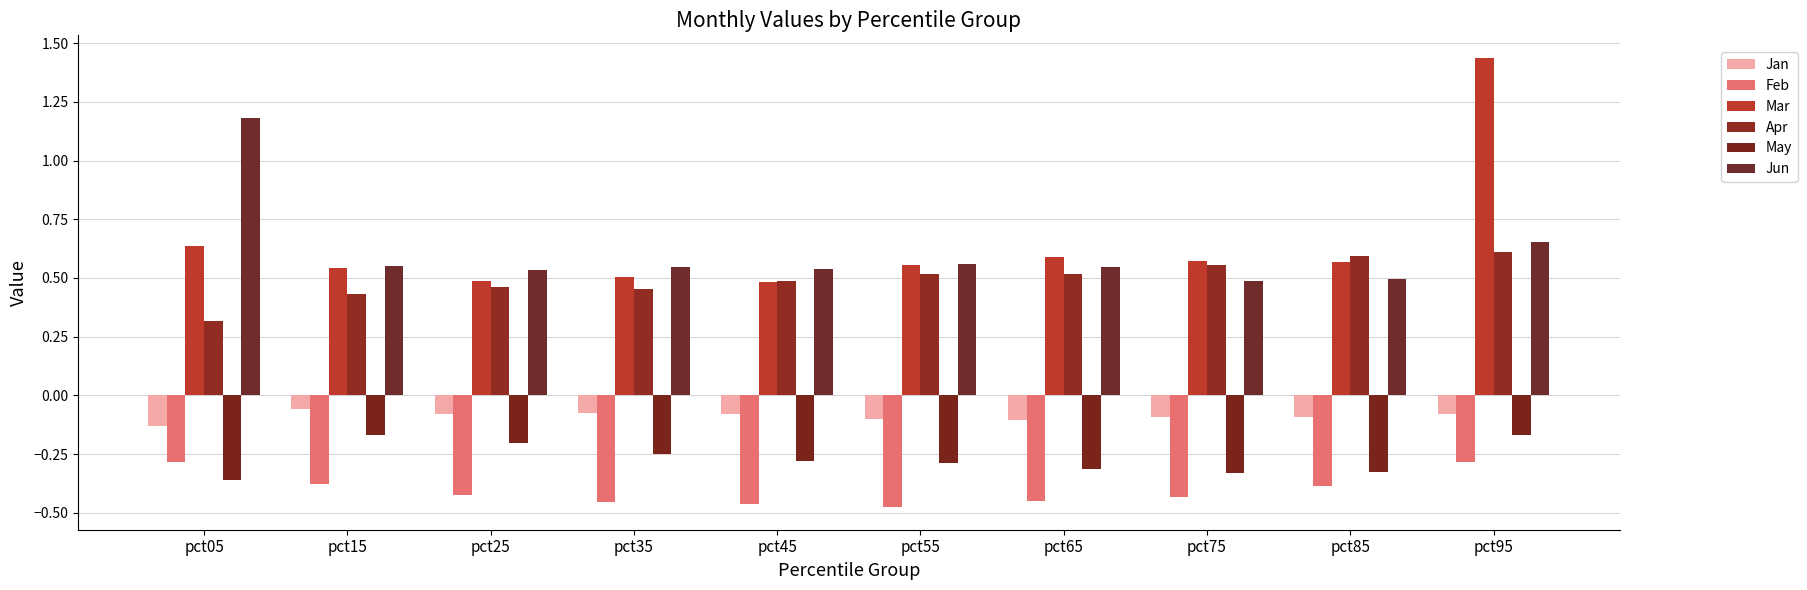

Reading left to right, what are all the values shown in this chart?

Jan: pct05=-0.1	pct15=-0.1	pct25=-0.1	pct35=-0.1	pct45=-0.1	pct55=-0.1	pct65=-0.1	pct75=-0.1	pct85=-0.1	pct95=-0.1
Feb: pct05=-0.3	pct15=-0.4	pct25=-0.4	pct35=-0.5	pct45=-0.5	pct55=-0.5	pct65=-0.4	pct75=-0.4	pct85=-0.4	pct95=-0.3
Mar: pct05=0.6	pct15=0.5	pct25=0.5	pct35=0.5	pct45=0.5	pct55=0.6	pct65=0.6	pct75=0.6	pct85=0.6	pct95=1.4
Apr: pct05=0.3	pct15=0.4	pct25=0.5	pct35=0.5	pct45=0.5	pct55=0.5	pct65=0.5	pct75=0.6	pct85=0.6	pct95=0.6
May: pct05=-0.4	pct15=-0.2	pct25=-0.2	pct35=-0.3	pct45=-0.3	pct55=-0.3	pct65=-0.3	pct75=-0.3	pct85=-0.3	pct95=-0.2
Jun: pct05=1.2	pct15=0.6	pct25=0.5	pct35=0.5	pct45=0.5	pct55=0.6	pct65=0.5	pct75=0.5	pct85=0.5	pct95=0.7